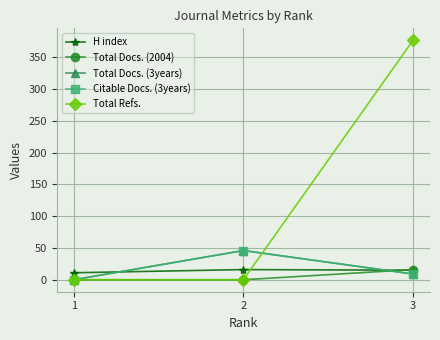

Does the chart have visible grid lines?

Yes